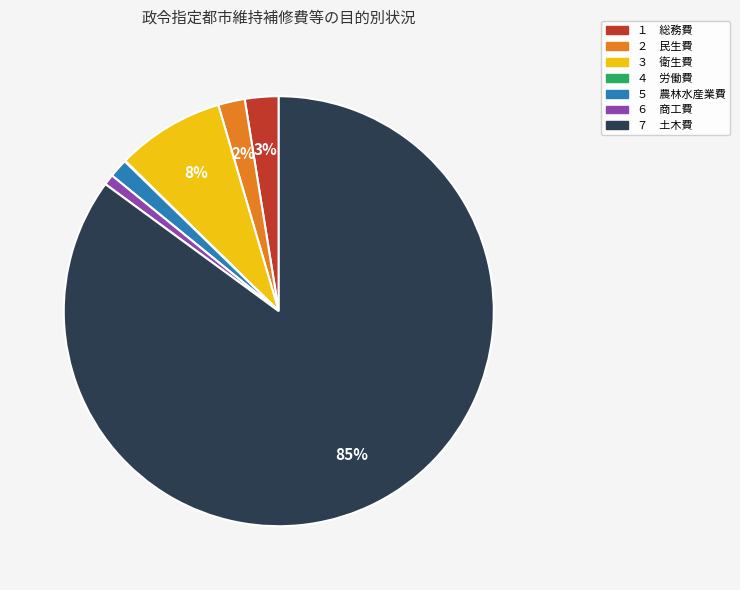

To the nearest percent, what is the difference between the largest and smallest slice percentages?

85%